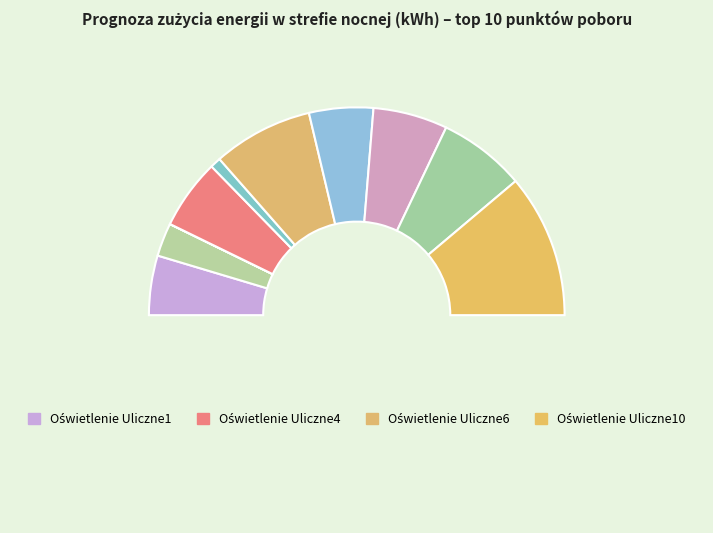

What is the smallest slice in the pie chart?

Oświetlenie Uliczne3